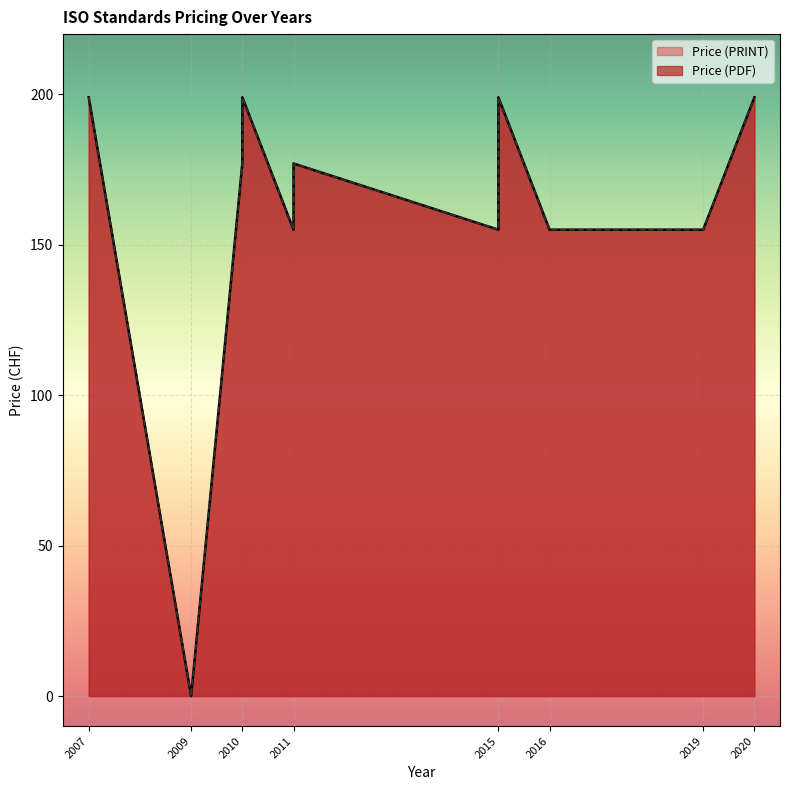

The value of Price (PRINT) at 2011 is 177. True or false?

True